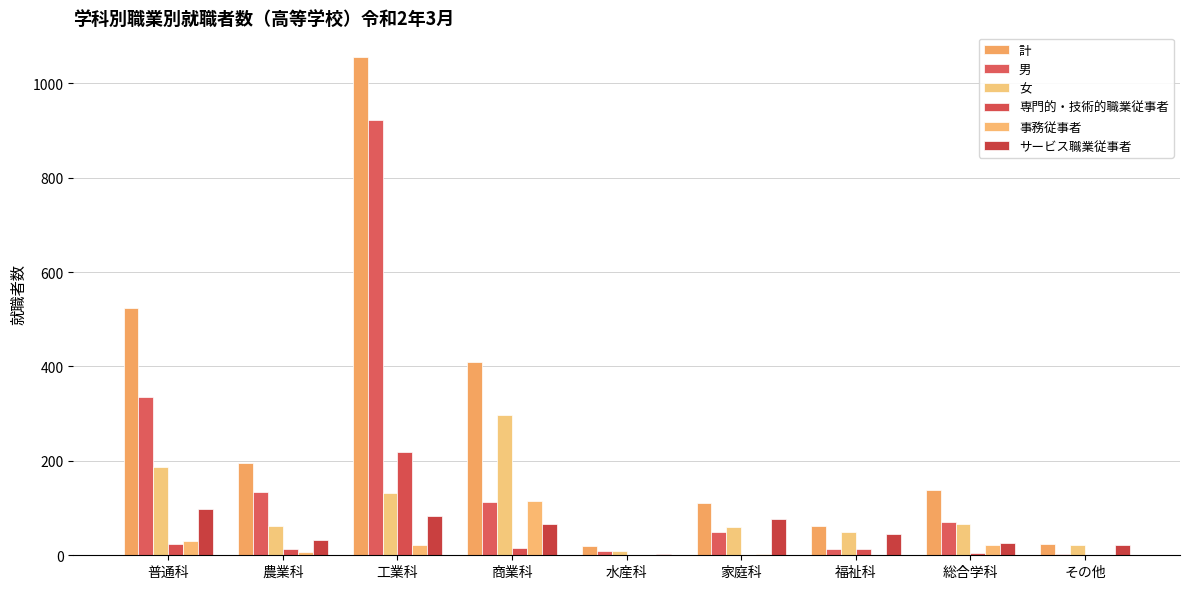

At which category does the chart reach its minimum across all series?

水産科